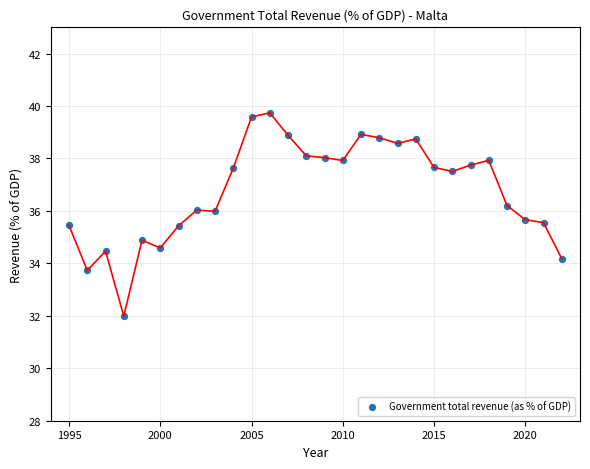

What is the range of Y values (max minus min)?

7.8